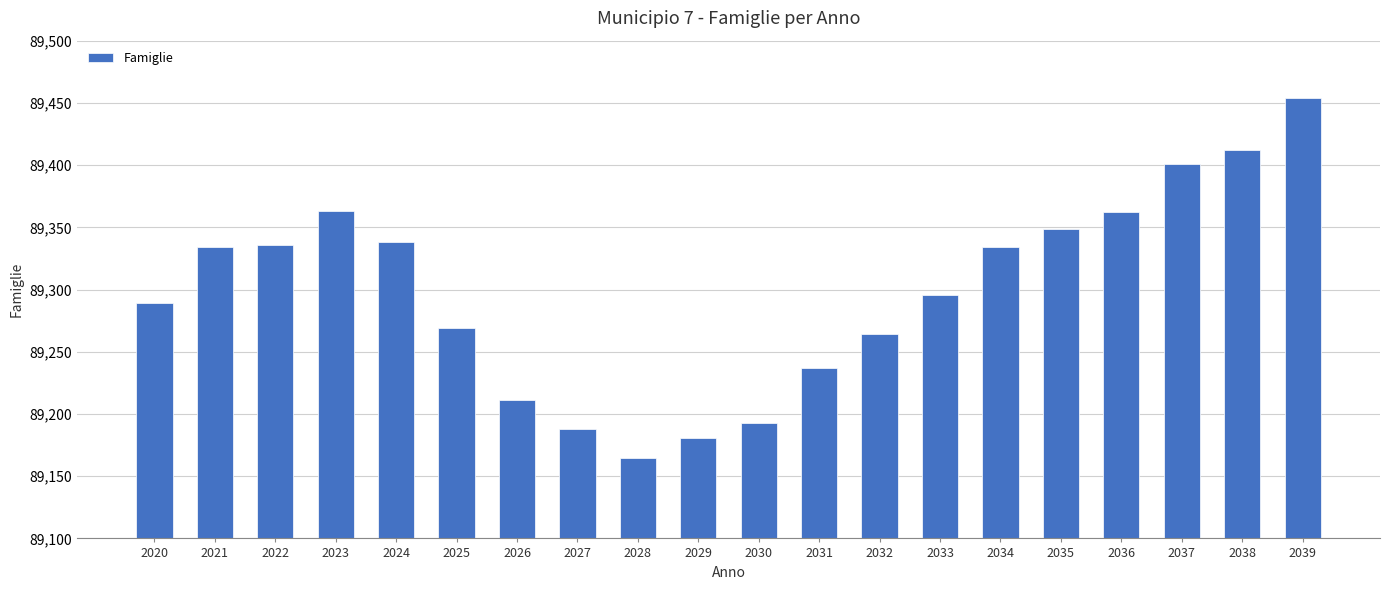

Read the value at 2032, to the nearest 10.

89260